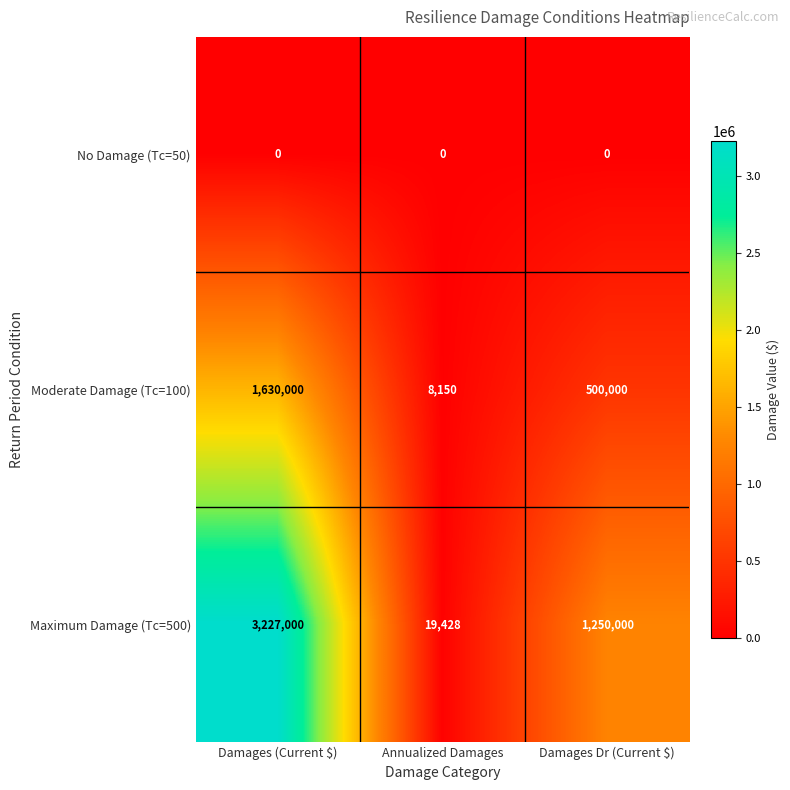

How many distinct data groups are displayed?

3